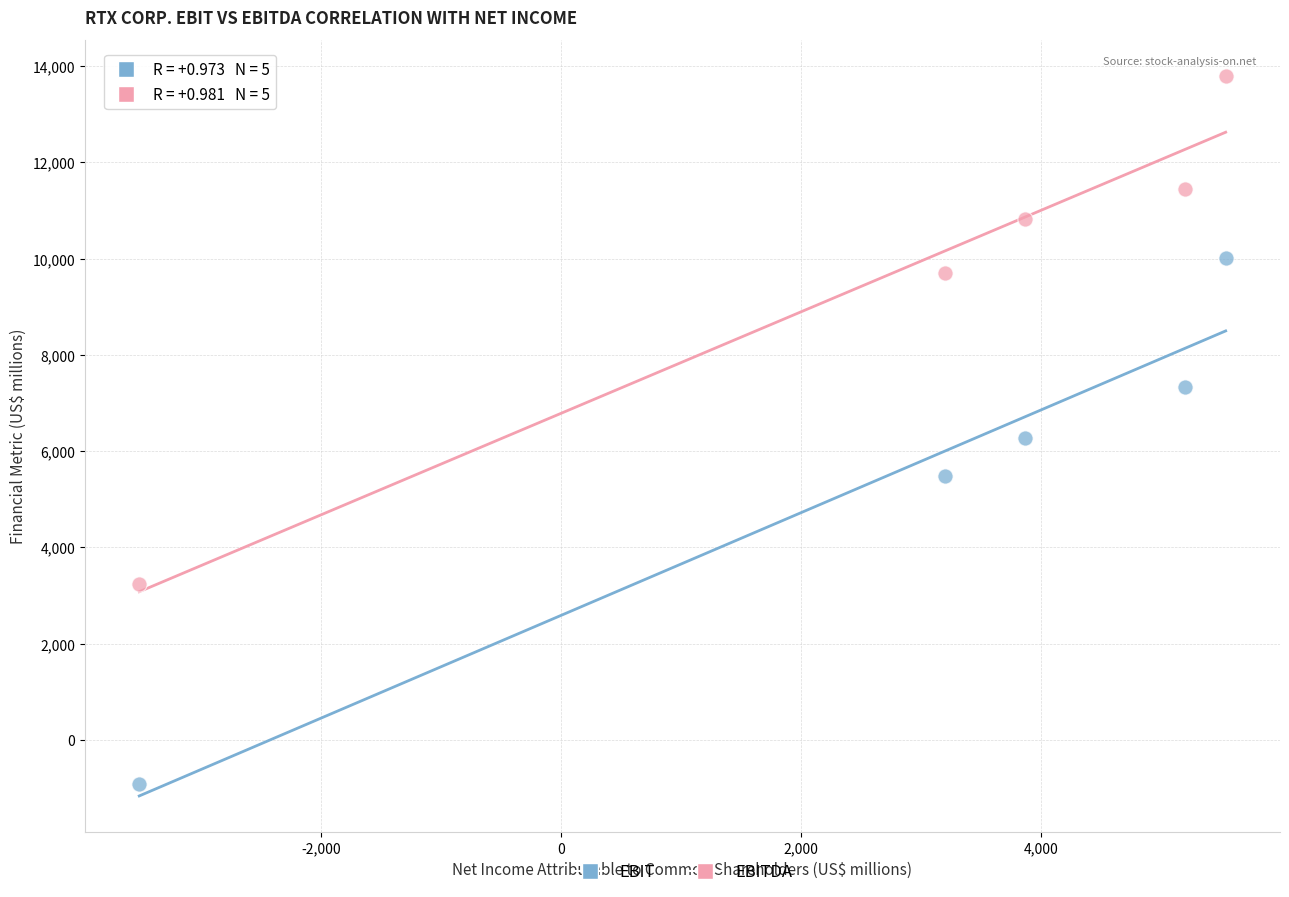

Which series has the largest Y range (max minus min)?

EBIT